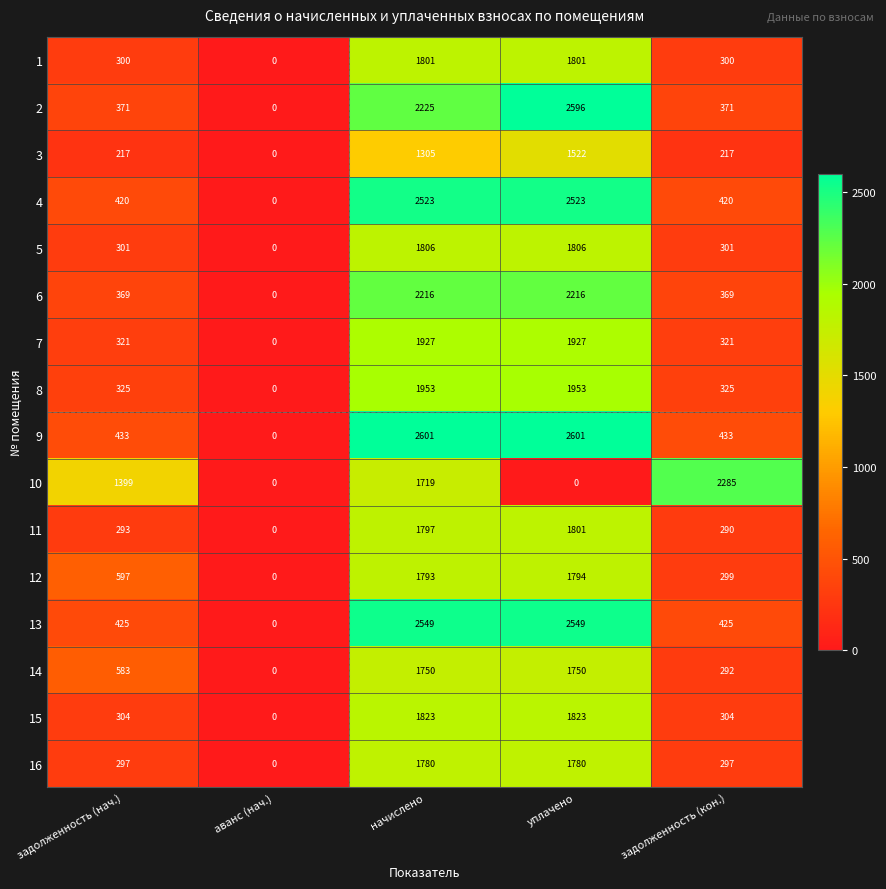

What is the sum of all 4 values?

5886